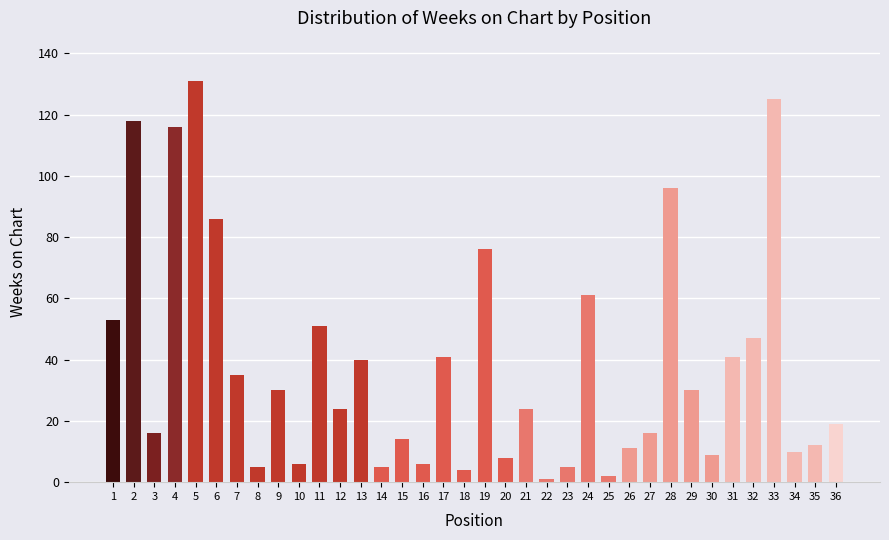

What is the greatest value displayed?

131